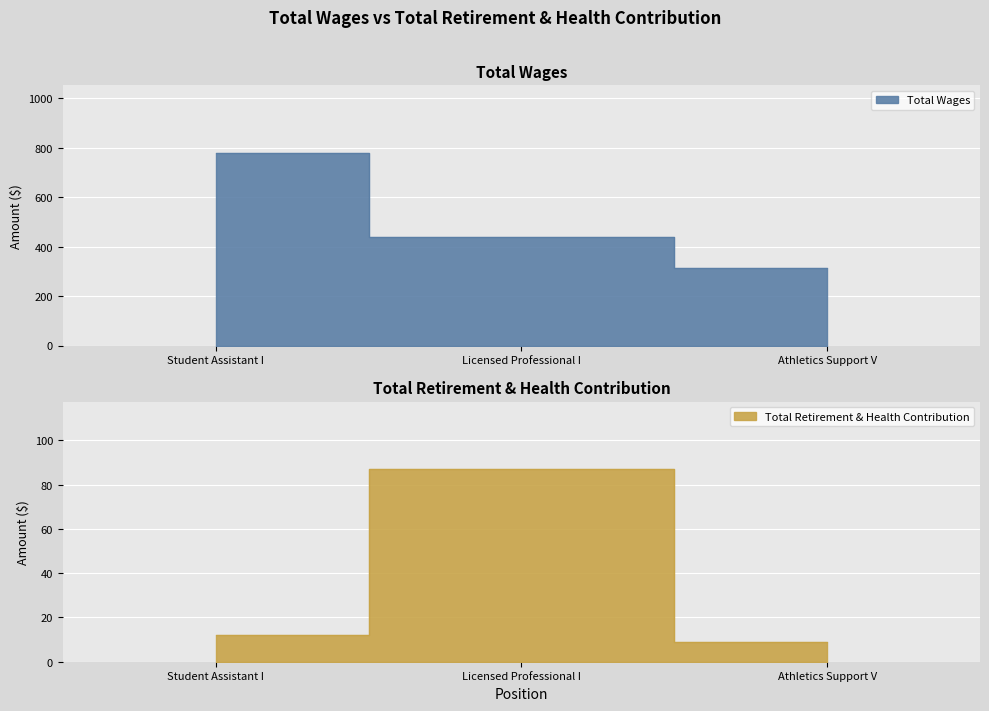

Is it true that Total Wages equals 601 at Licensed Professional I?

False